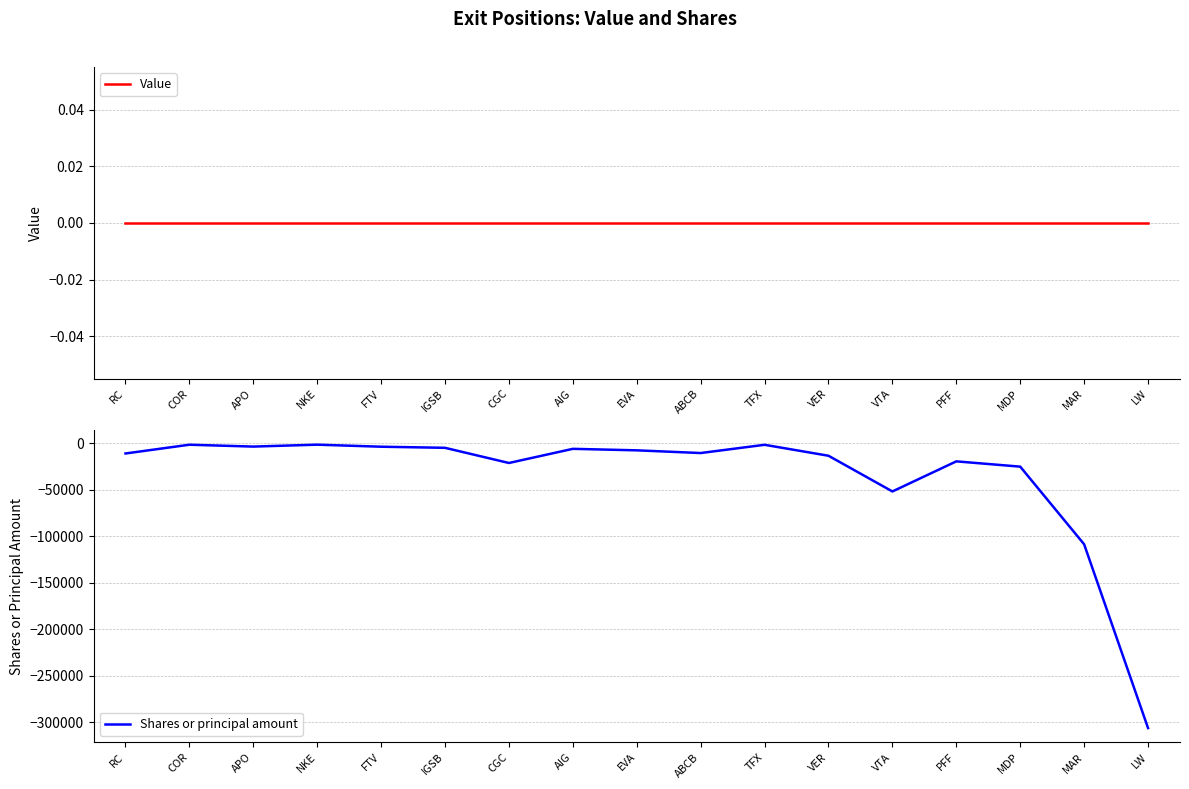

Reading left to right, list all the values displayed in this chart.

Value: RC=0	COR=0	APO=0	NKE=0	FTV=0	IGSB=0	CGC=0	AIG=0	EVA=0	ABCB=0	TFX=0	VER=0	VTA=0	PFF=0	MDP=0	MAR=0	LW=0
Shares or principal amount: RC=-10901	COR=-1475	APO=-3481	NKE=-1420	FTV=-3618	IGSB=-4813	CGC=-21128	AIG=-5900	EVA=-7514	ABCB=-10422	TFX=-1554	VER=-13341	VTA=-51750	PFF=-19377	MDP=-25060	MAR=-108590	LW=-306304